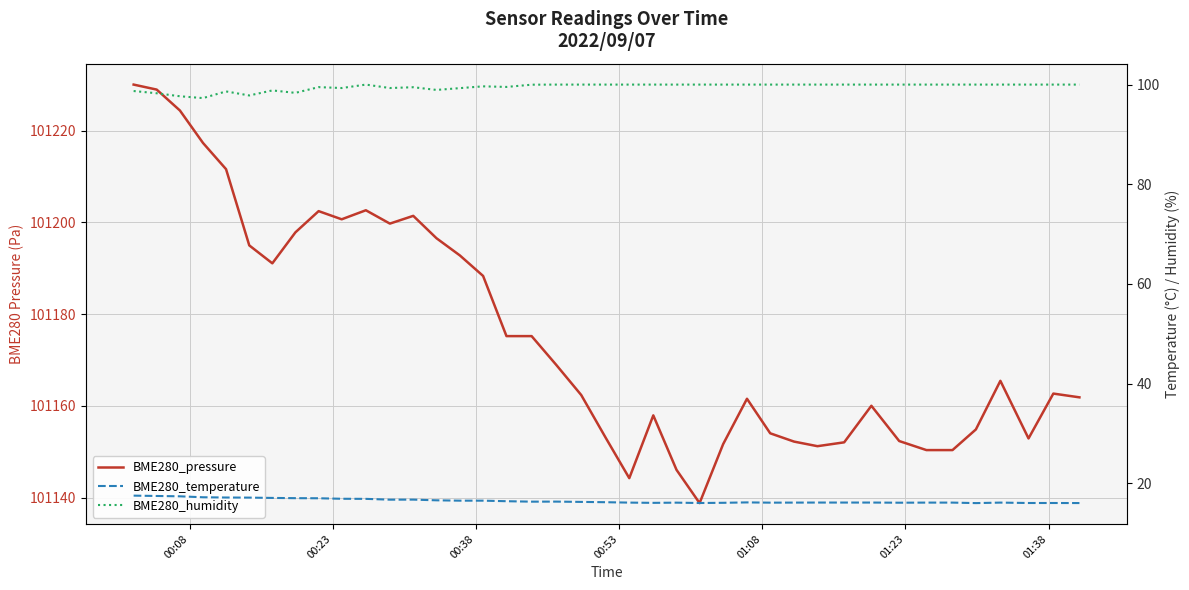

Reading left to right, transcribe all the data shown in this chart.

BME280_pressure: 101230.0	101228.9	101224.4	101217.3	101211.6	101195.0	101191.1	101197.8	101202.4	101200.7	101202.6	101199.7	101201.4	101196.5	101192.8	101188.3	101175.2	101175.2	101168.9	101162.3	101153.1	101144.2	101157.9	101146.0	101138.8	101151.6	101161.5	101154.0	101152.2	101151.2	101152.0	101160.0	101152.3	101150.3	101150.3	101154.8	101165.4	101152.9	101162.7	101161.8
BME280_temperature: 17.5	17.5	17.4	17.2	17.2	17.1	17.1	17.0	17.0	16.9	16.9	16.7	16.7	16.6	16.5	16.5	16.4	16.3	16.3	16.3	16.2	16.1	16.1	16.1	16.1	16.1	16.2	16.1	16.1	16.1	16.1	16.1	16.1	16.1	16.1	16.0	16.1	16.1	16.1	16.1
BME280_humidity: 98.7	98.3	97.7	97.3	98.6	97.8	98.8	98.3	99.5	99.3	100.0	99.3	99.5	98.9	99.3	99.7	99.5	100.0	100.0	100.0	100.0	100.0	100.0	100.0	100.0	100.0	100.0	100.0	100.0	100.0	100.0	100.0	100.0	100.0	100.0	100.0	100.0	100.0	100.0	100.0